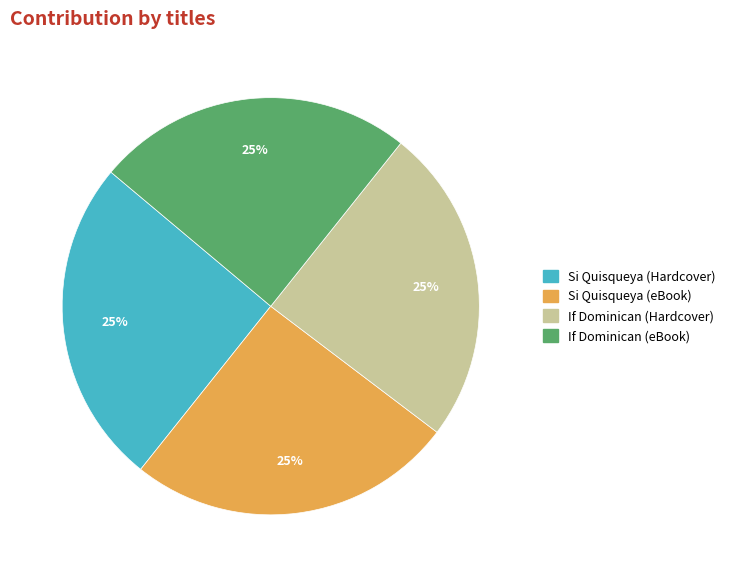

To the nearest percent, what is the average slice percentage?

25%